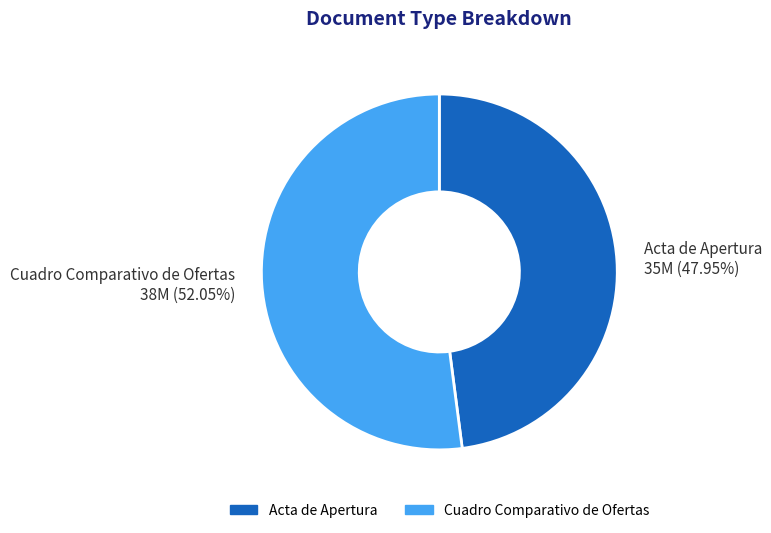

True or false: Cuadro Comparativo de Ofertas accounts for 40% of the total.

False